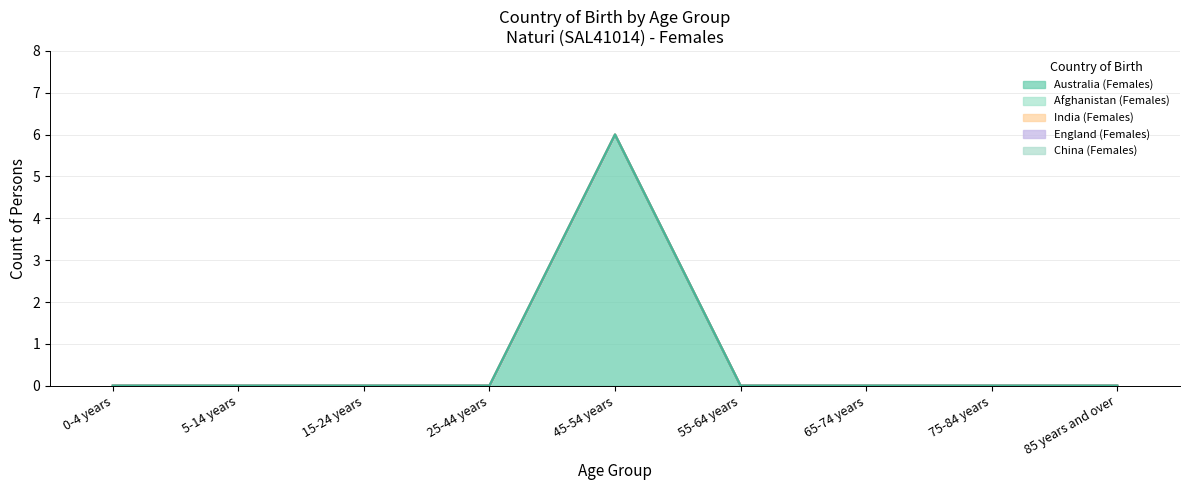

Count the number of data series in this chart.

5